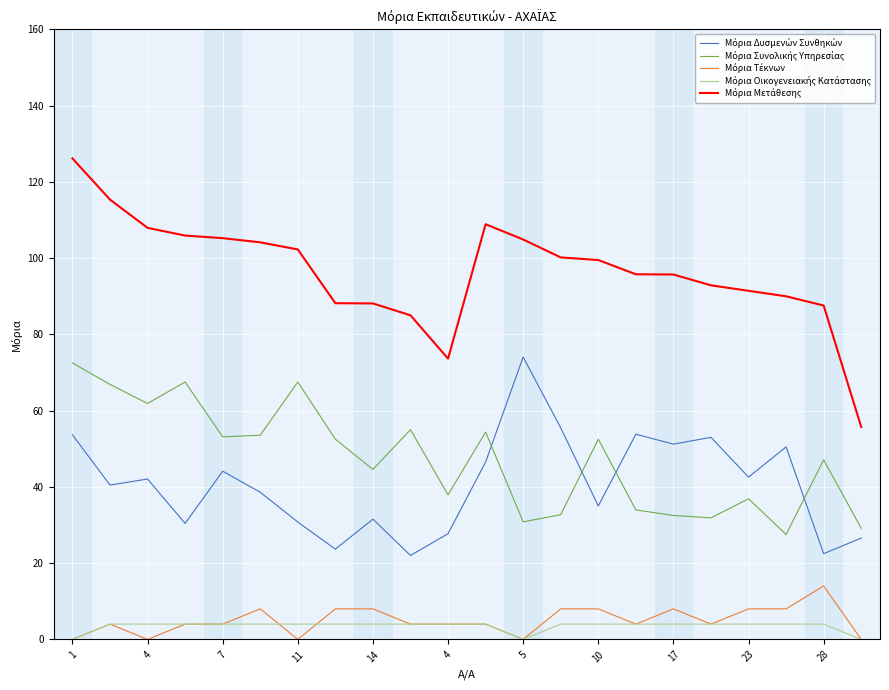

What is the greatest value displayed?

126.2